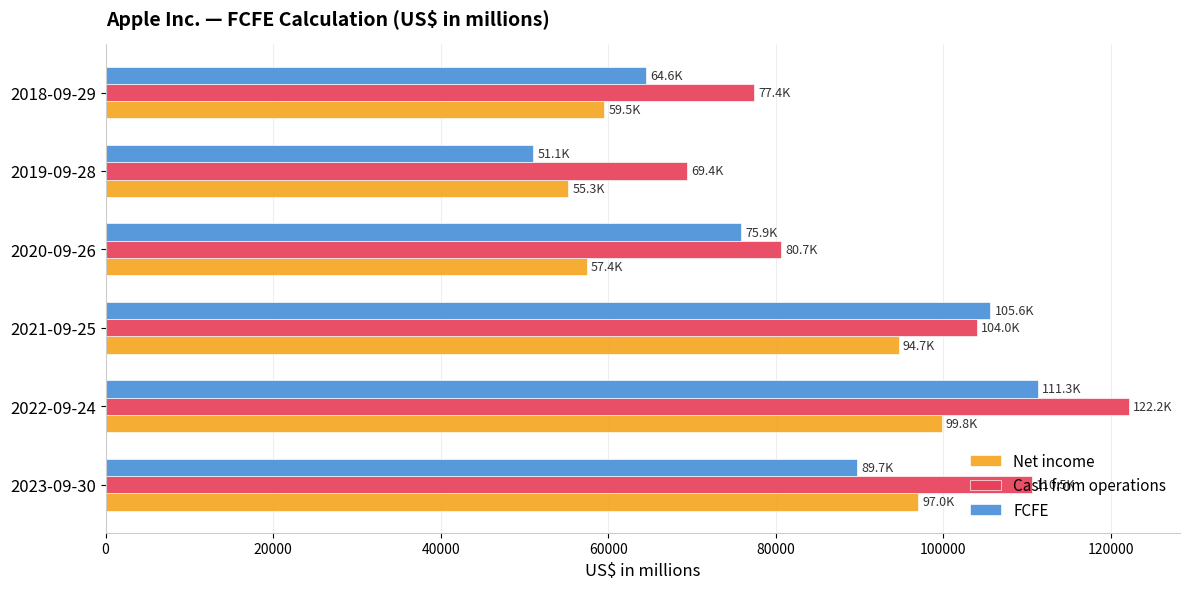

List the series in order of their overall mean, highest first.

Cash from operations, FCFE, Net income